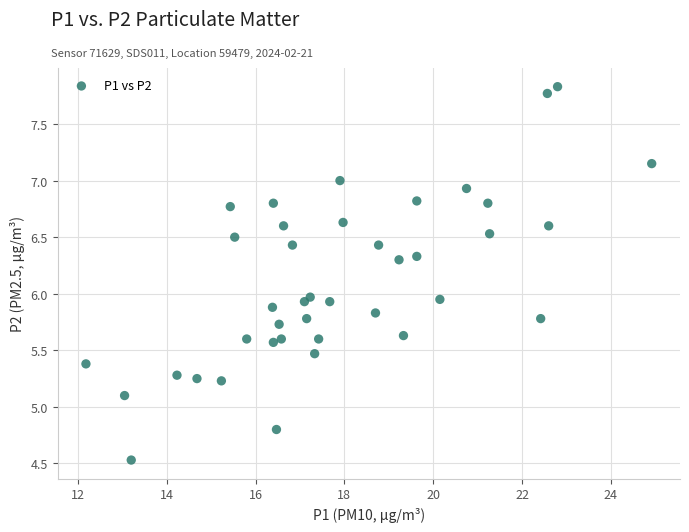

What is the range of Y values (max minus min)?

3.3